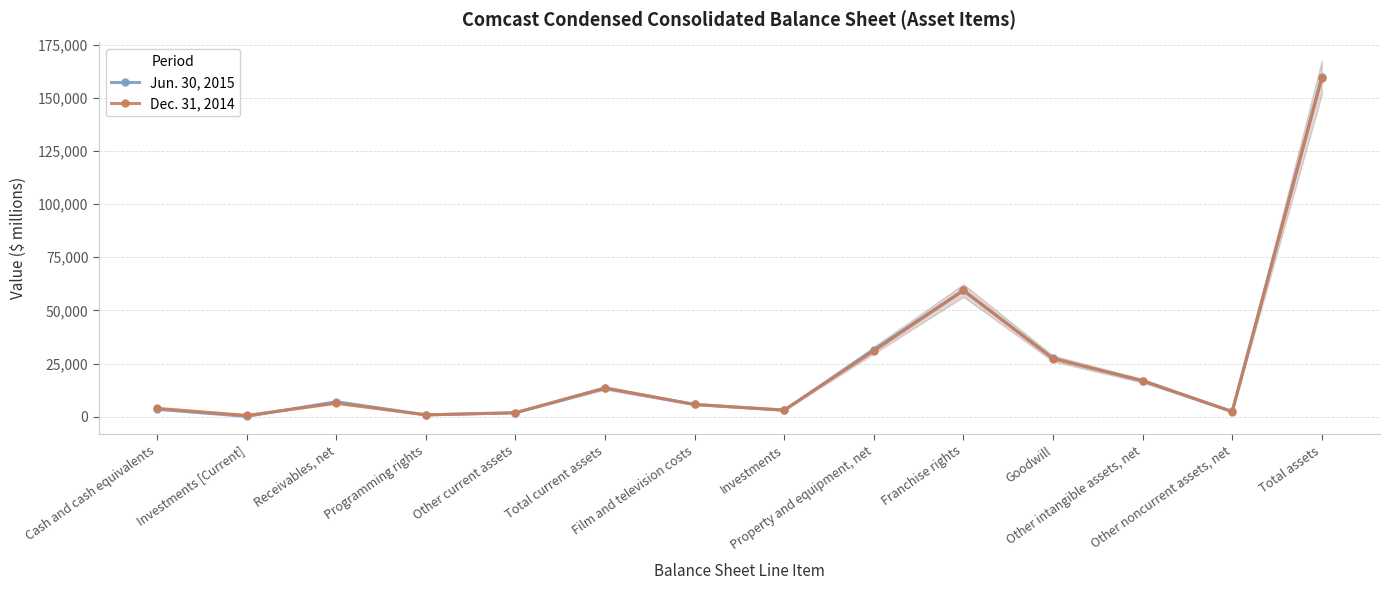

Is the value of Jun. 30, 2015 at Property and equipment, net greater than the value of Dec. 31, 2014 at Other intangible assets, net?

Yes